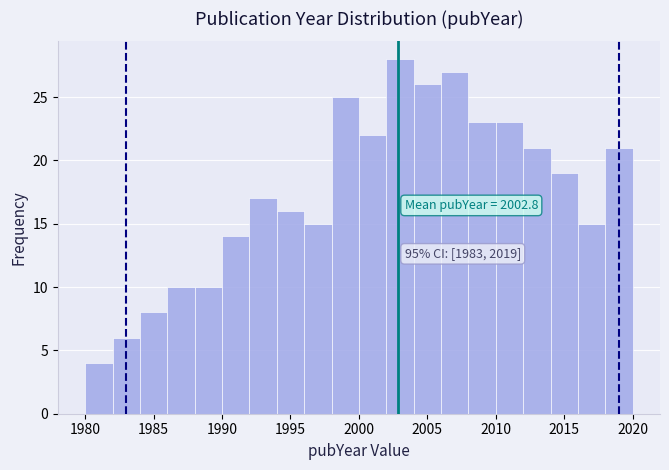

Which range on the x-axis has the tallest bar?

2002 to 2004